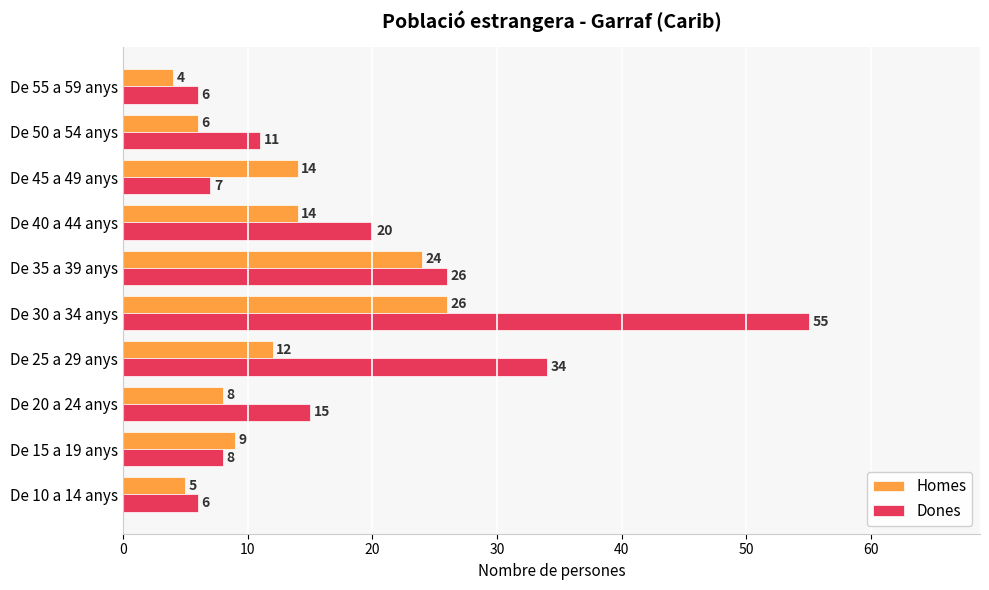

How many series are shown in this chart?

2